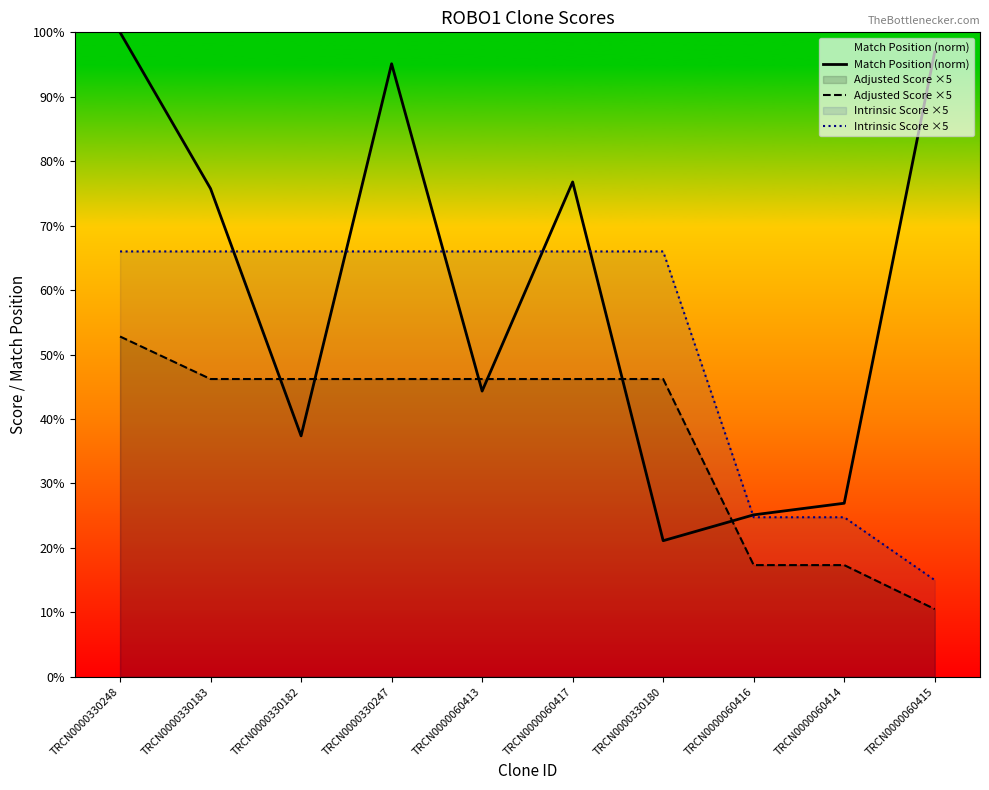

True or false: Adjusted Score ×5 and Intrinsic Score ×5 intersect in this chart.

False